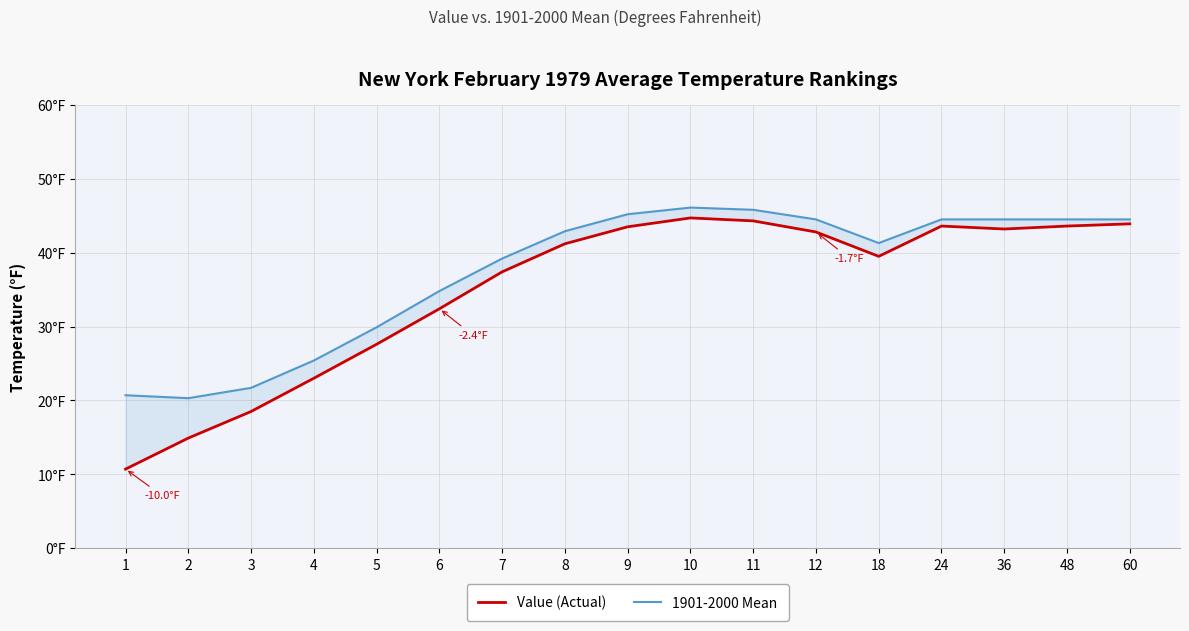

What is the lowest value of the Value (Actual) series?

10.7